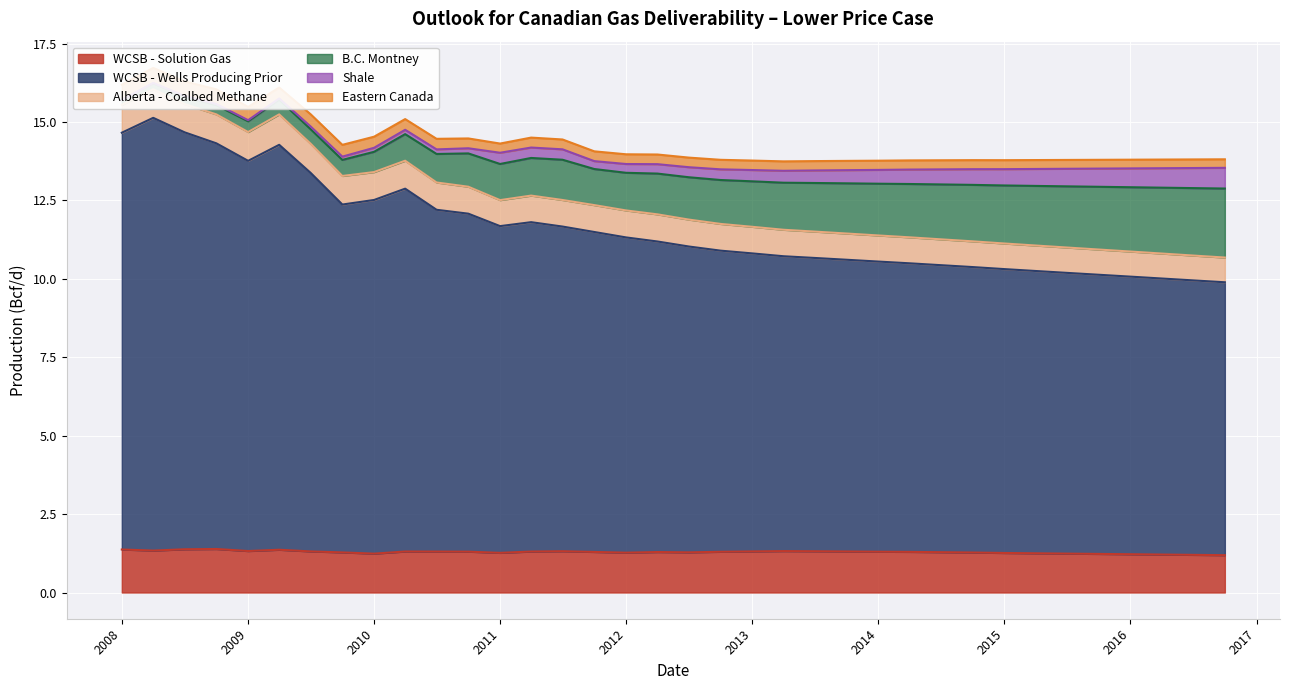

True or false: Shale and B.C. Montney cross at least once.

False